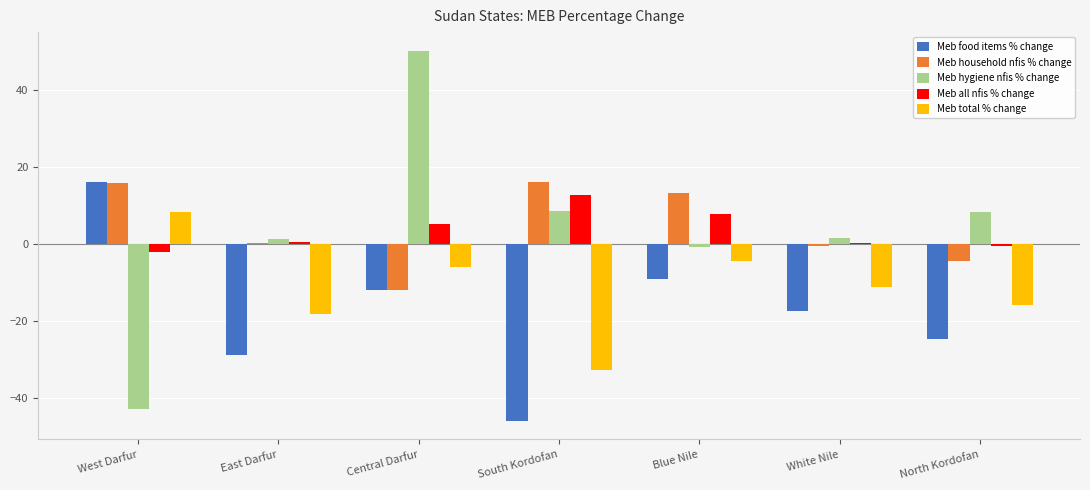

Is the value of Meb food items % change at Blue Nile greater than the value of Meb total % change at Central Darfur?

No